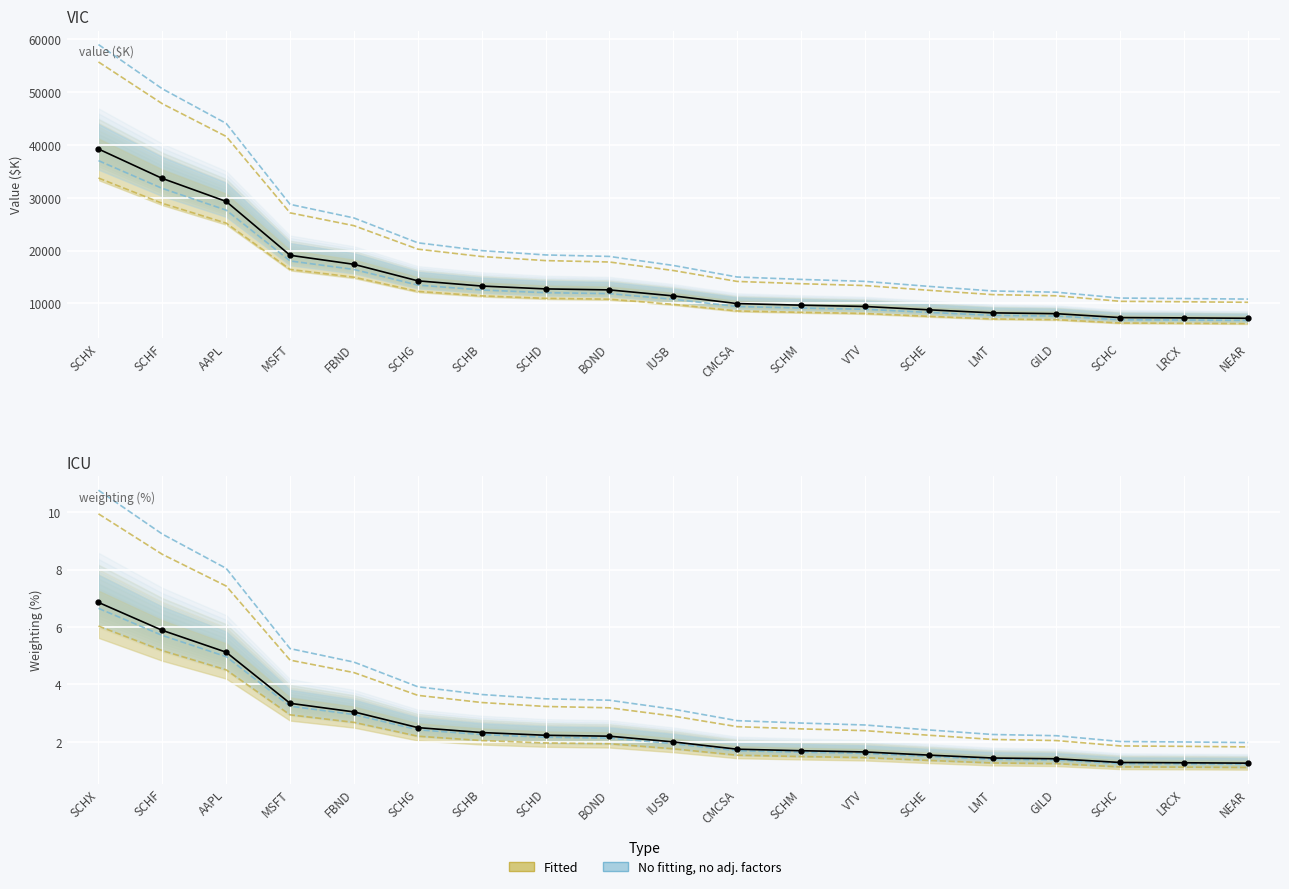

What is the difference between the second highest and minimum values in the Value series?

39818.4